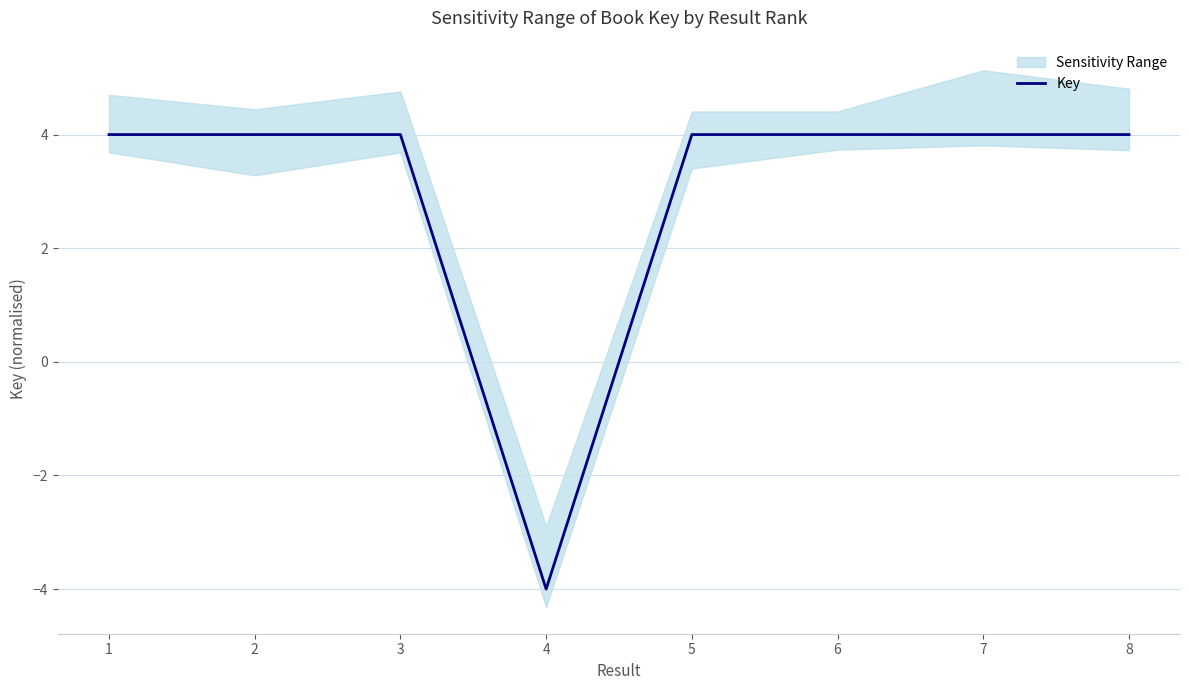

Which category has the lowest value across all series?

4